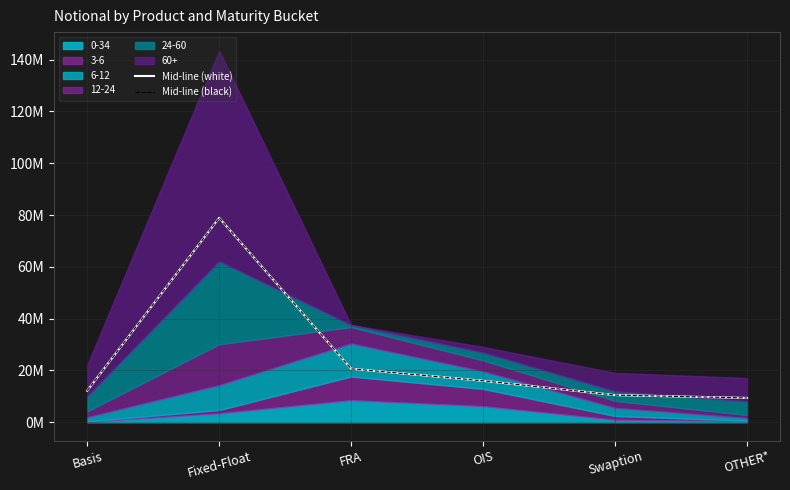

What is the minimum value for Mid-line (white)?

9388479.1